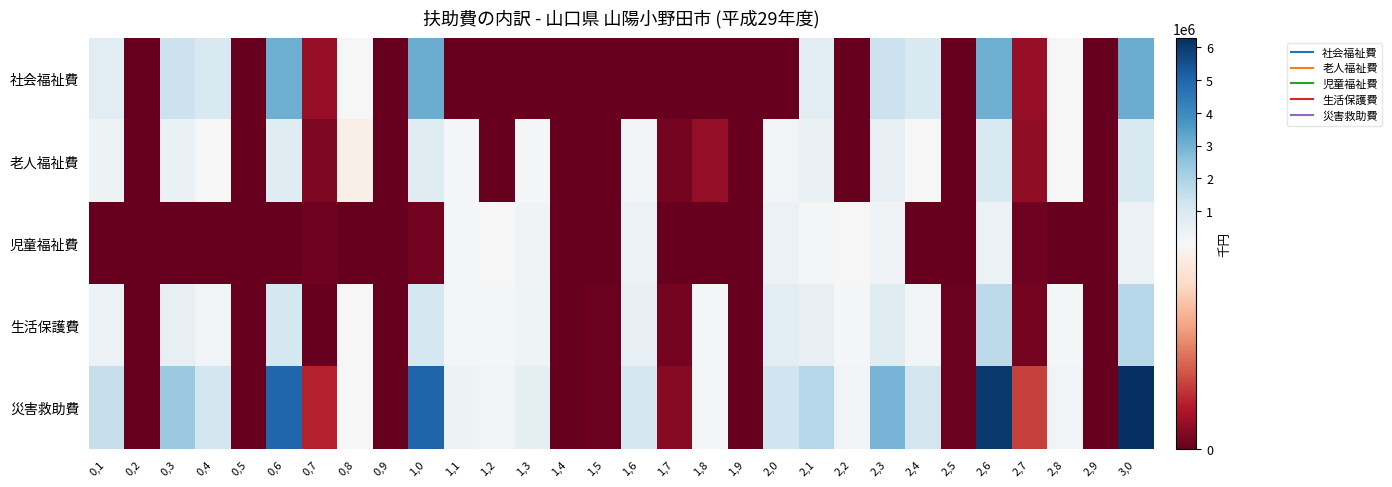

Which category has the lowest value across all series?

0,2